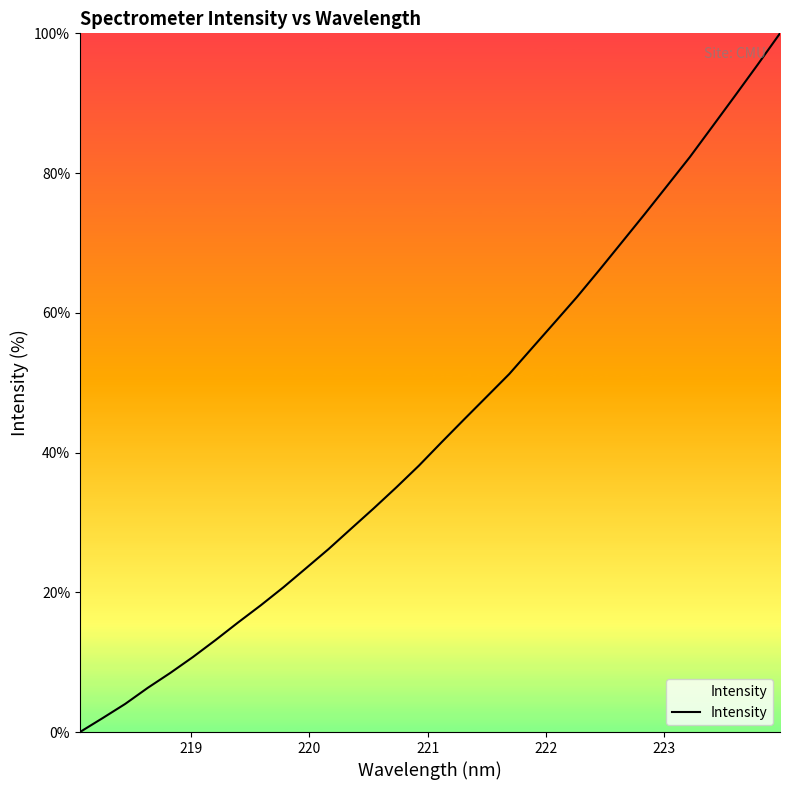

What is the maximum value shown in the chart?

100.0